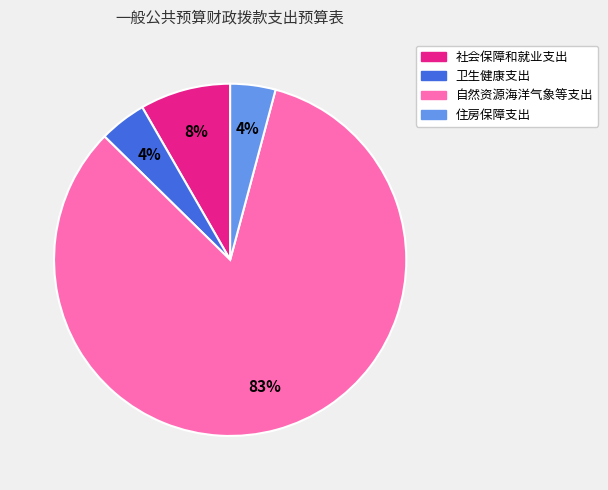

How many segments does this pie chart have?

4